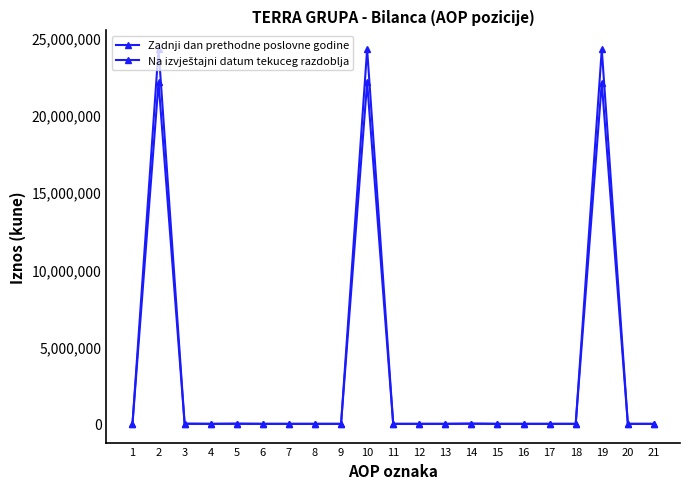

Does the chart have visible grid lines?

No